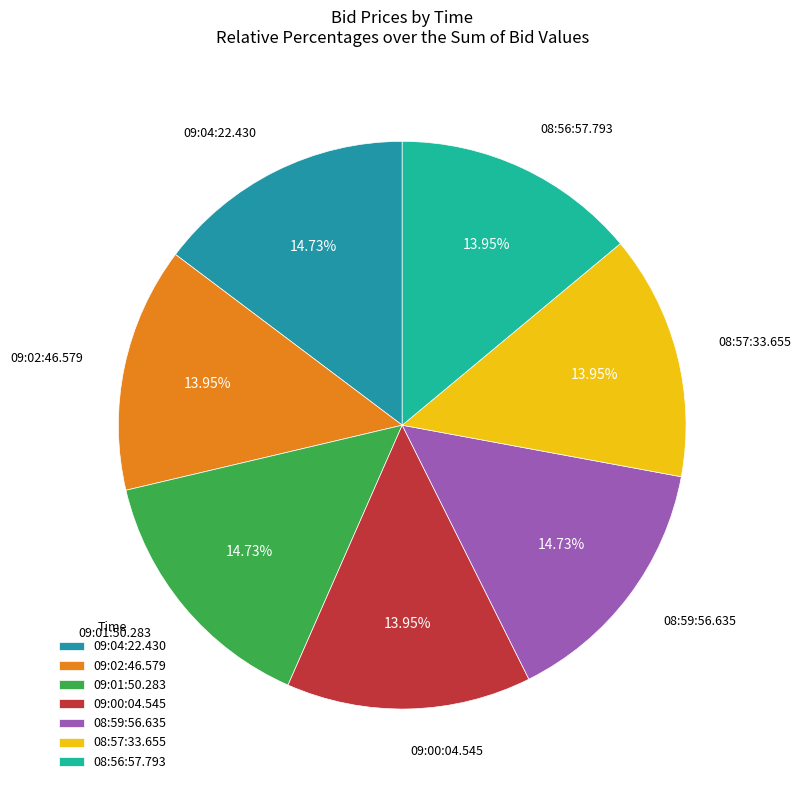

True or false: 08:59:56.635 accounts for 15% of the total.

True